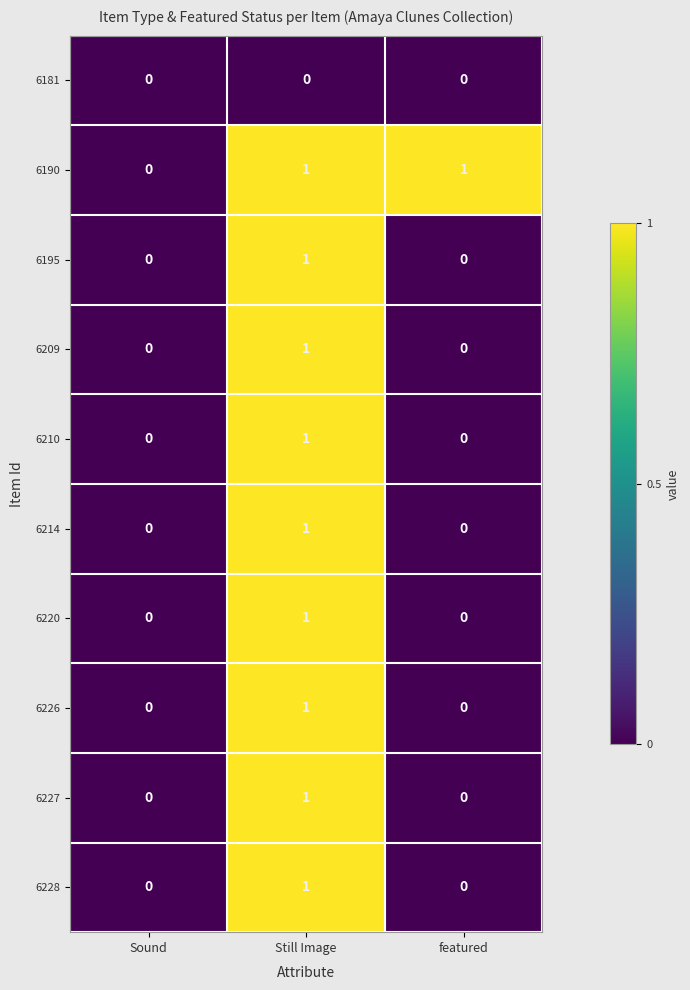

Is the value of 6210 at Still Image greater than the value of 6227 at Sound?

Yes